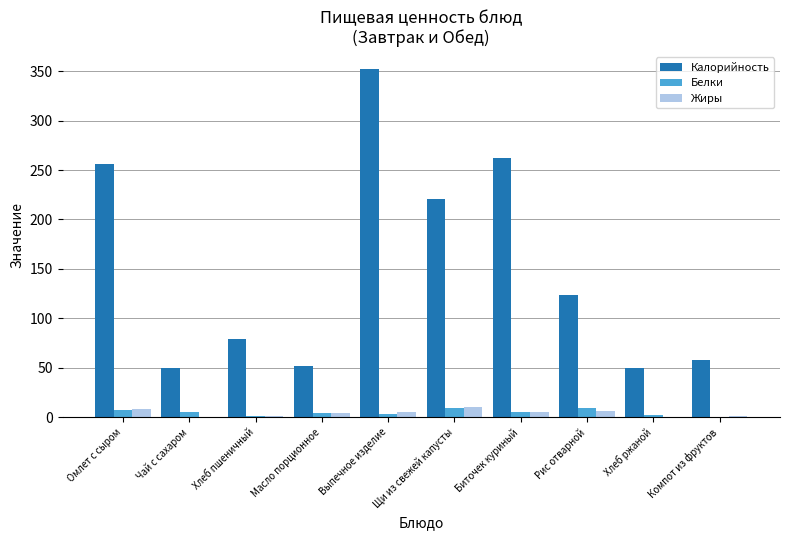

What is the sum of all Жиры values?

40.3